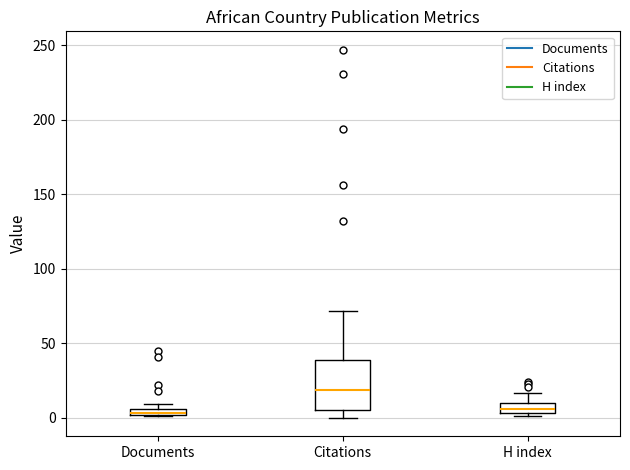

Which box is the tallest, from its lower edge to its upper edge?

Citations